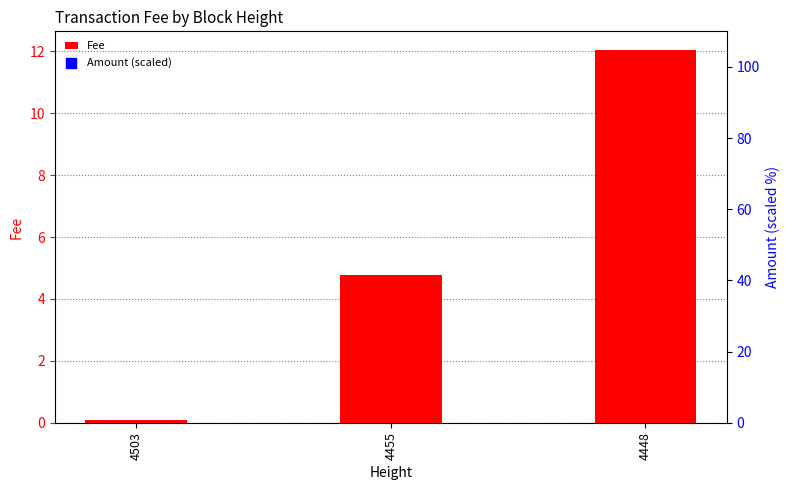

True or false: Fee has a value of 6.9 at 4455.

False